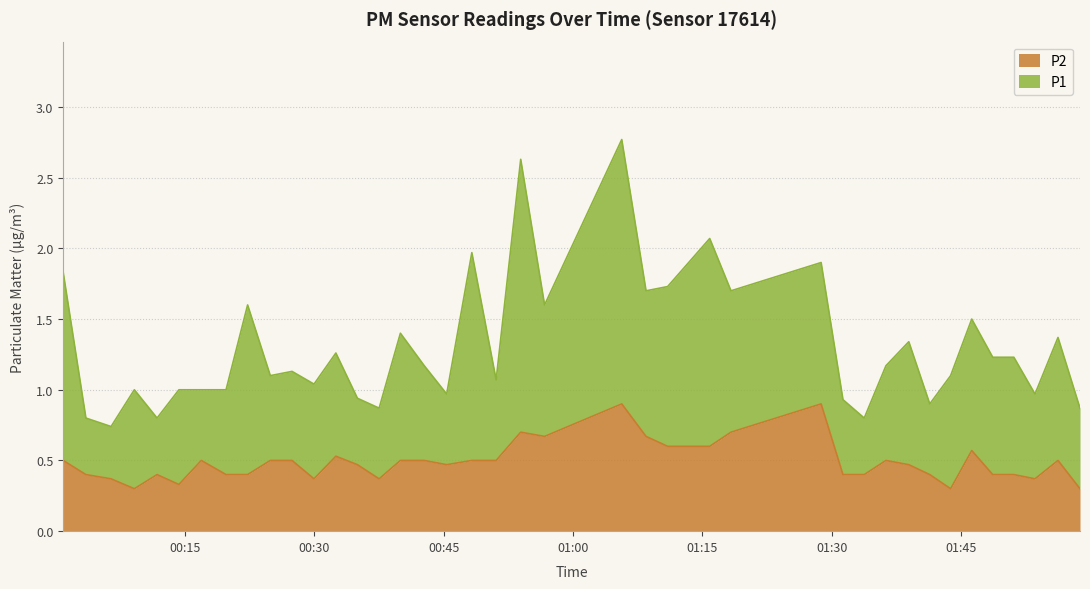

True or false: there are more than 0 points higher than both neighbors.

True